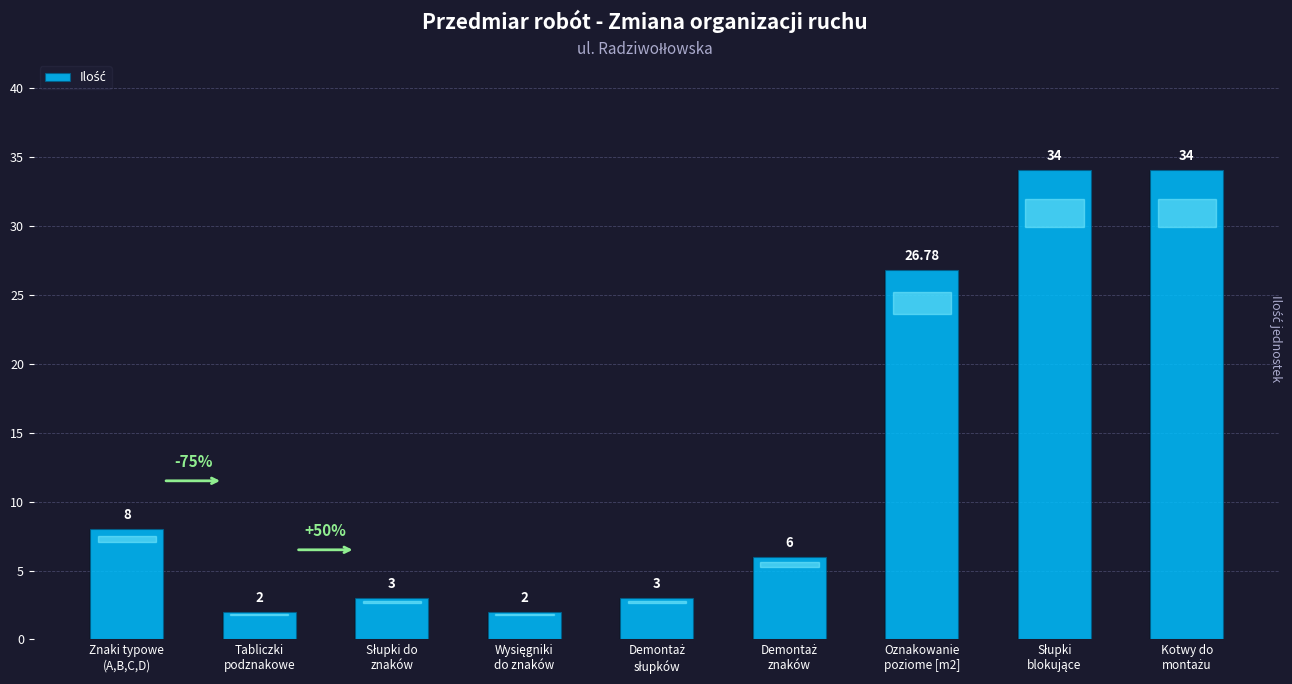

What is the maximum value shown in the chart?

34.0